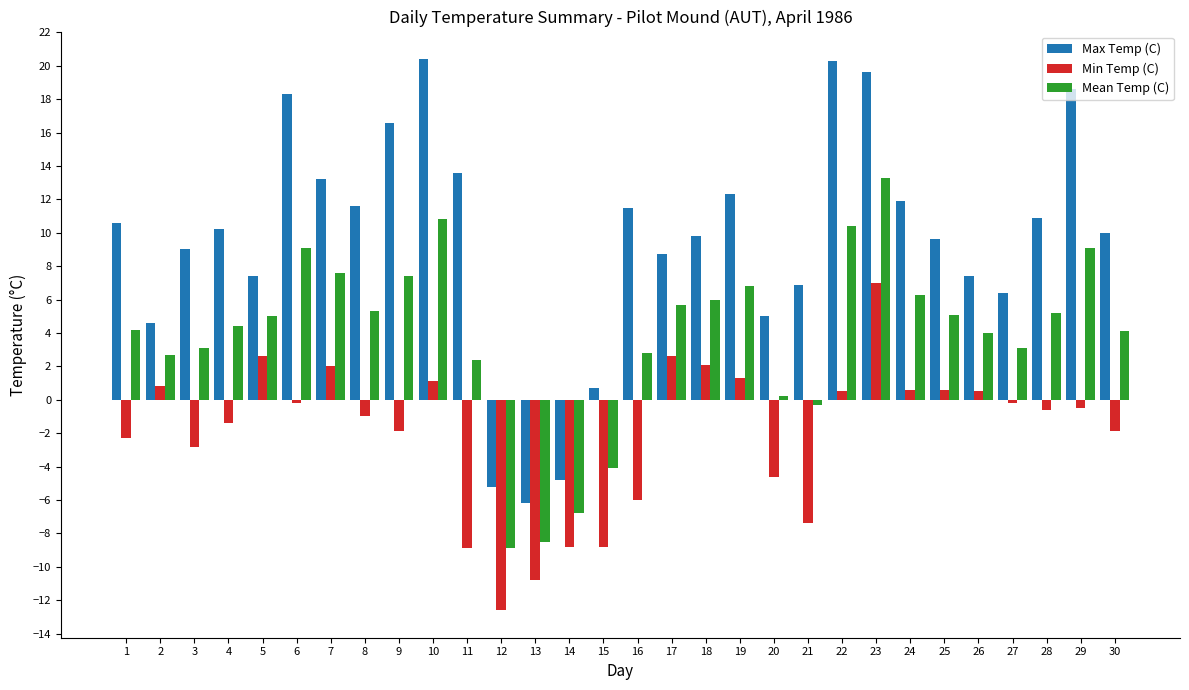

Which category has the highest value in the Mean Temp (C) series?

23